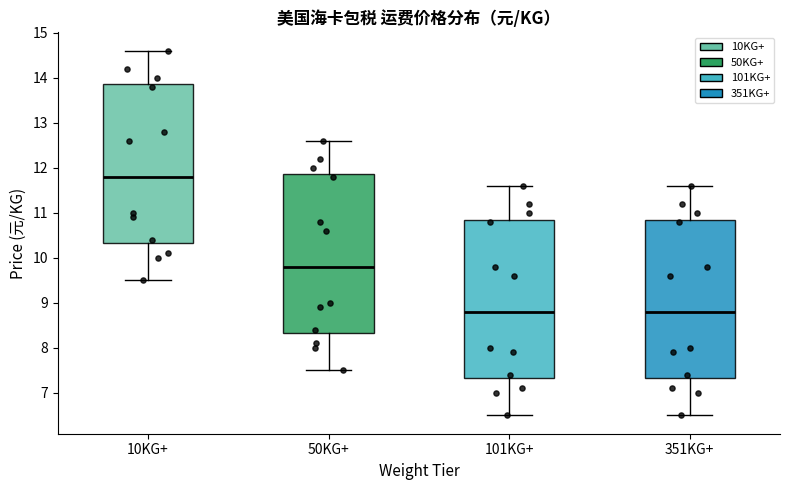

Reading left to right, transcribe this box plot: for each box, give where its median line is, the range the box spans, and where its two whiskers end, as read against the y-axis. The values are not printed on the chart, so give them approximately, as read against the axis.

10KG+: median 11.8, box 10.3 to 13.9, whiskers 9.5 to 14.6
50KG+: median 9.8, box 8.3 to 11.9, whiskers 7.5 to 12.6
101KG+: median 8.8, box 7.3 to 10.9, whiskers 6.5 to 11.6
351KG+: median 8.8, box 7.3 to 10.9, whiskers 6.5 to 11.6